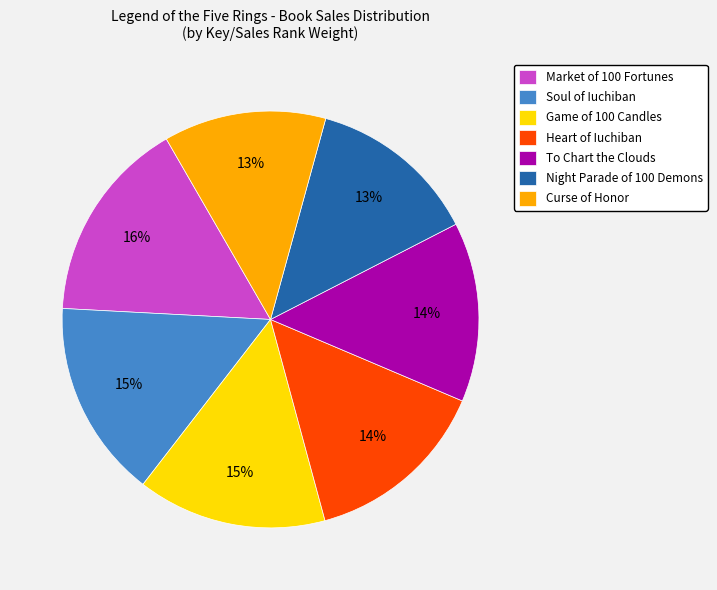

Does any single category account for the majority?

No